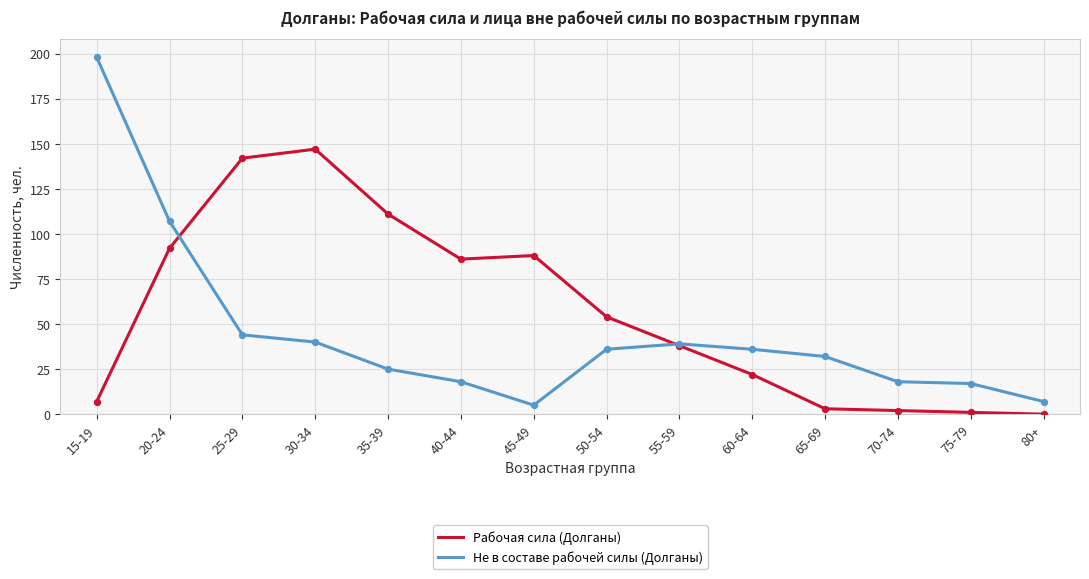

What are all the series names shown in the legend?

Рабочая сила (Долганы), Не в составе рабочей силы (Долганы)